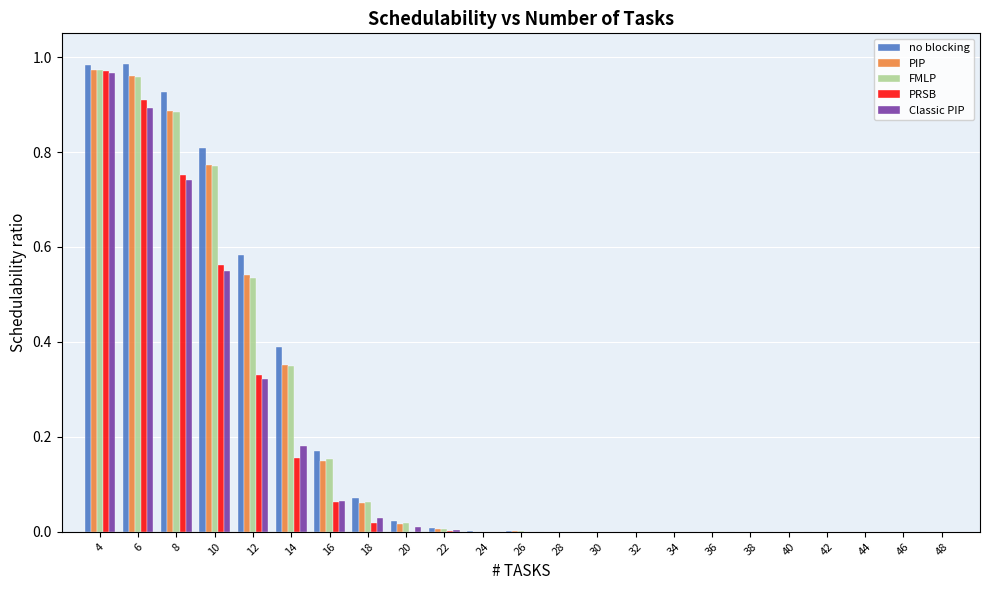

What is the total value across all series at 14?

1.4